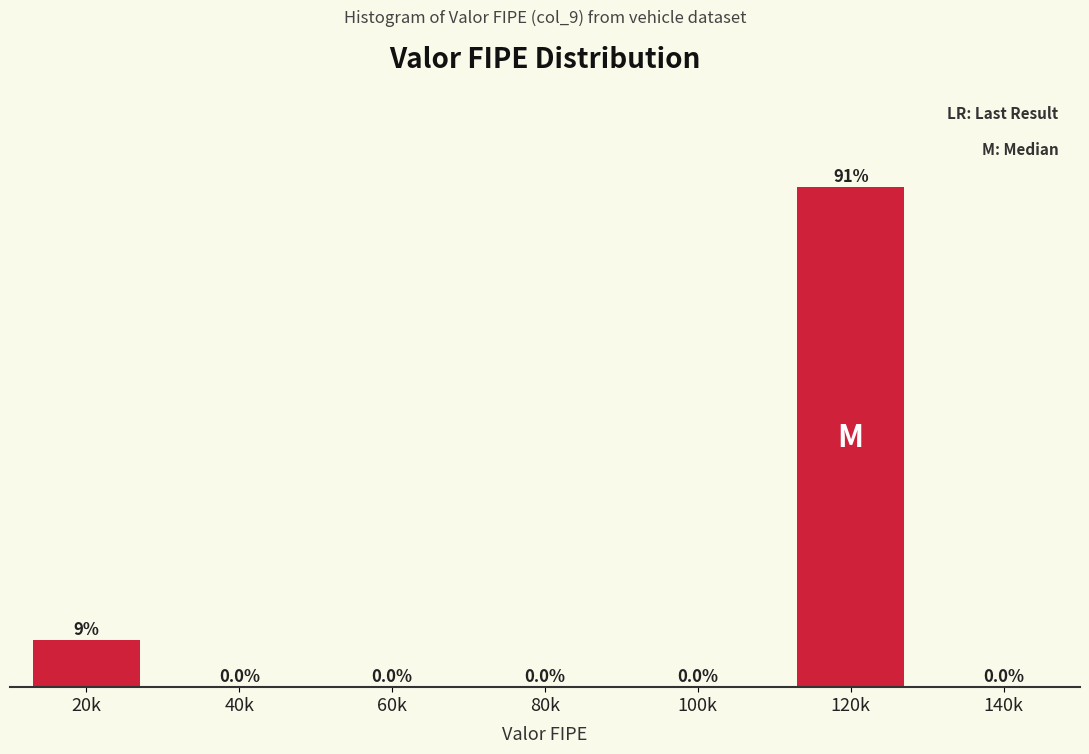

At which label is the value closest to 45?

20k